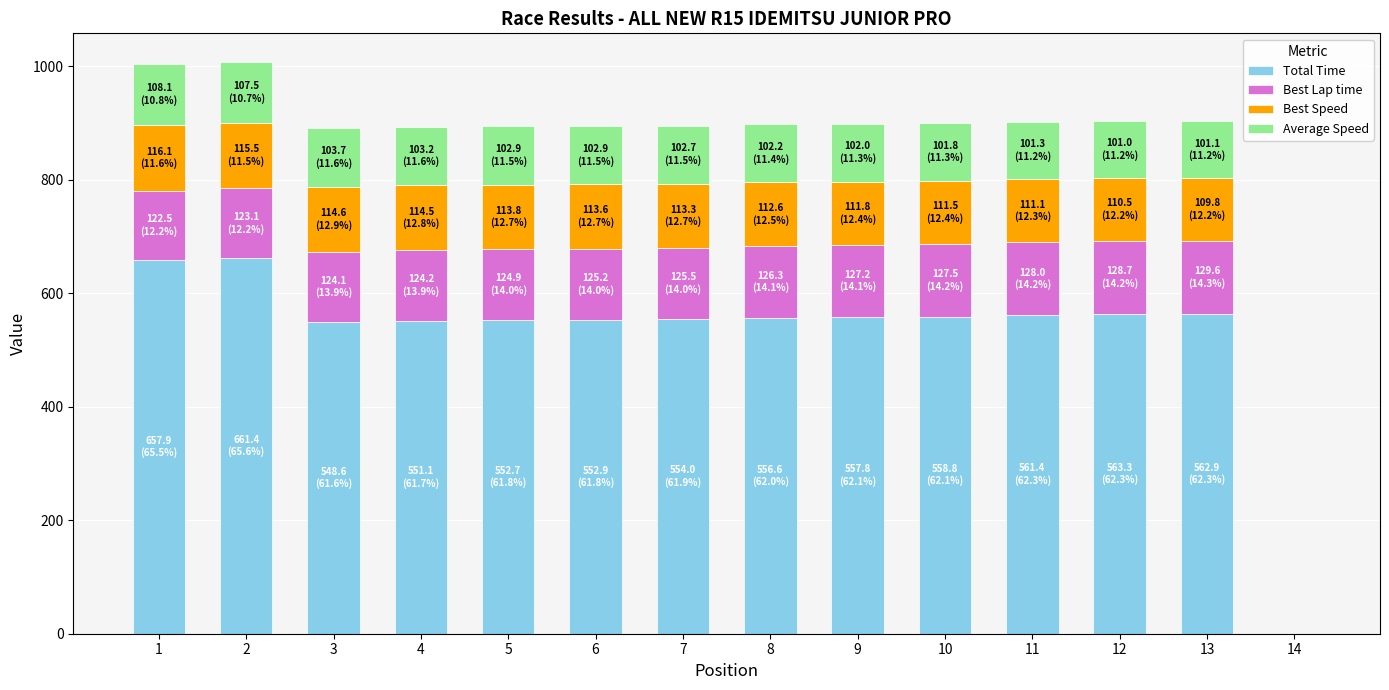

What are all the series names shown in the legend?

Total Time, Best Lap time, Best Speed, Average Speed